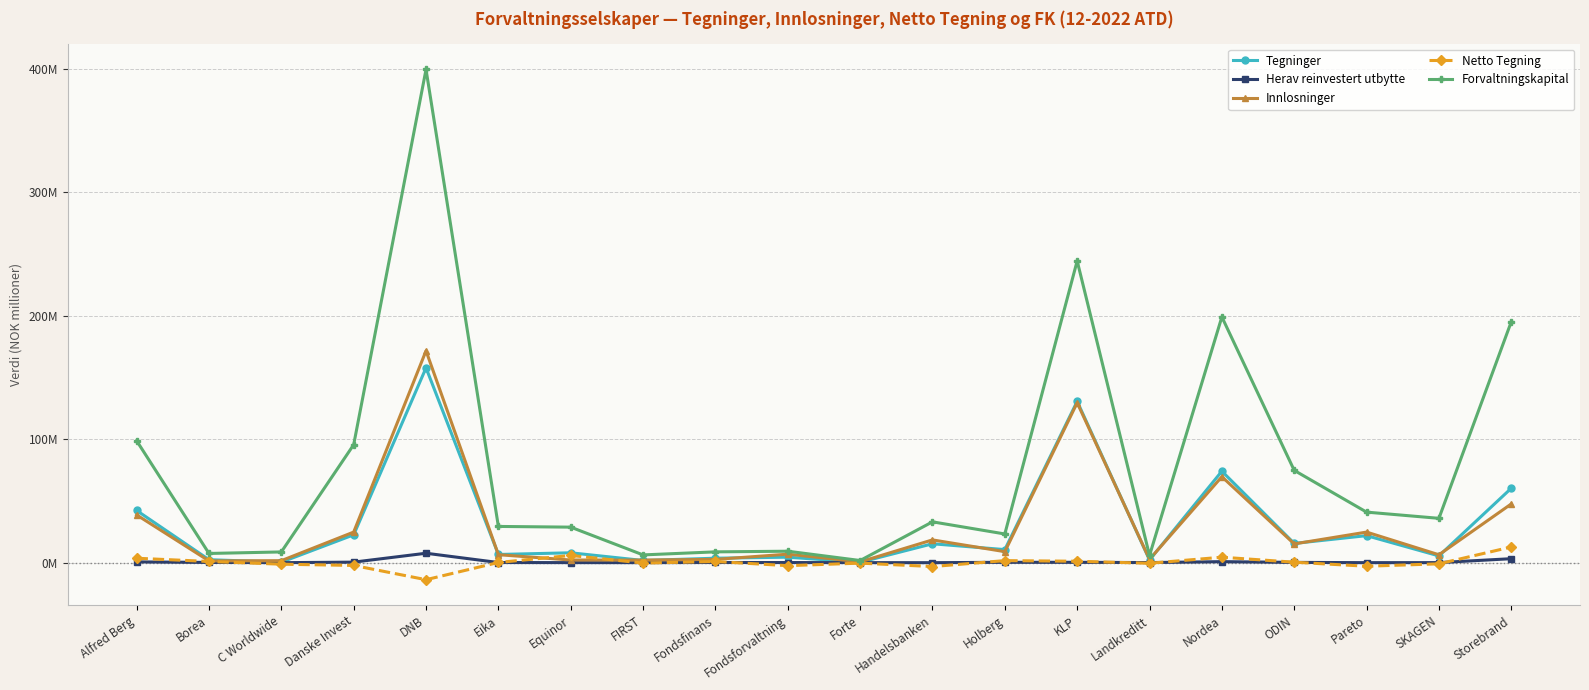

Is this an area chart (filled region under the line)?

No